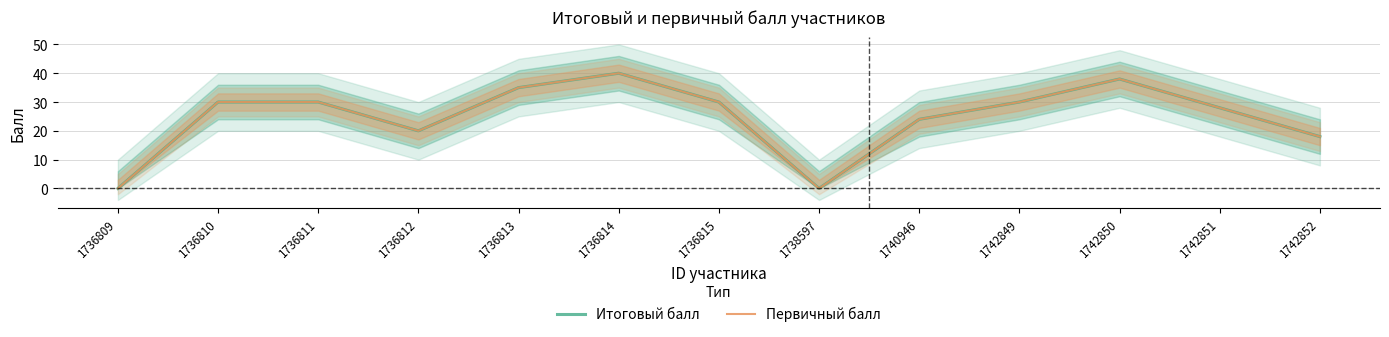

In Итоговый балл, how many points are lower than both neighbors (excluding endpoints)?

2